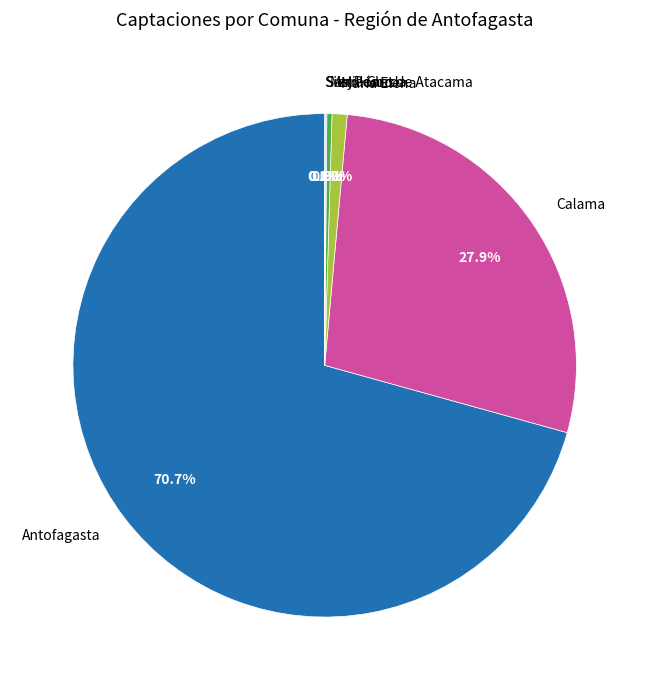

The Antofagasta slice represents 80% of the pie. True or false?

False